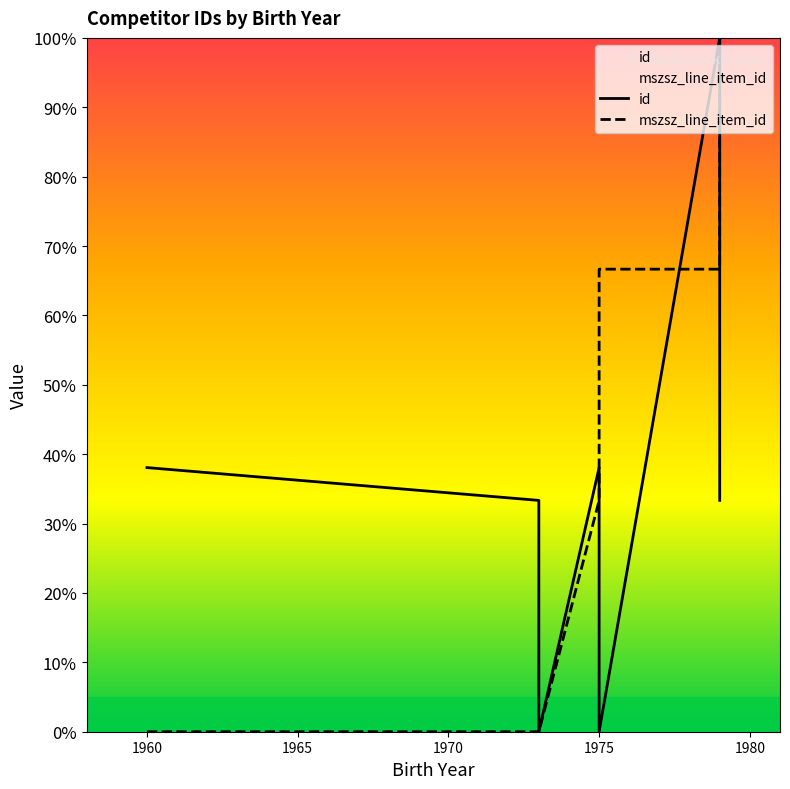

Reading right to left, extract all data points from this chart.

id: 33.3	38.1	100.0	0.0	33.3	38.1	0.0	33.3	38.1
mszsz_line_item_id: 100.0	66.7	66.7	66.7	66.7	33.3	0.0	0.0	0.0